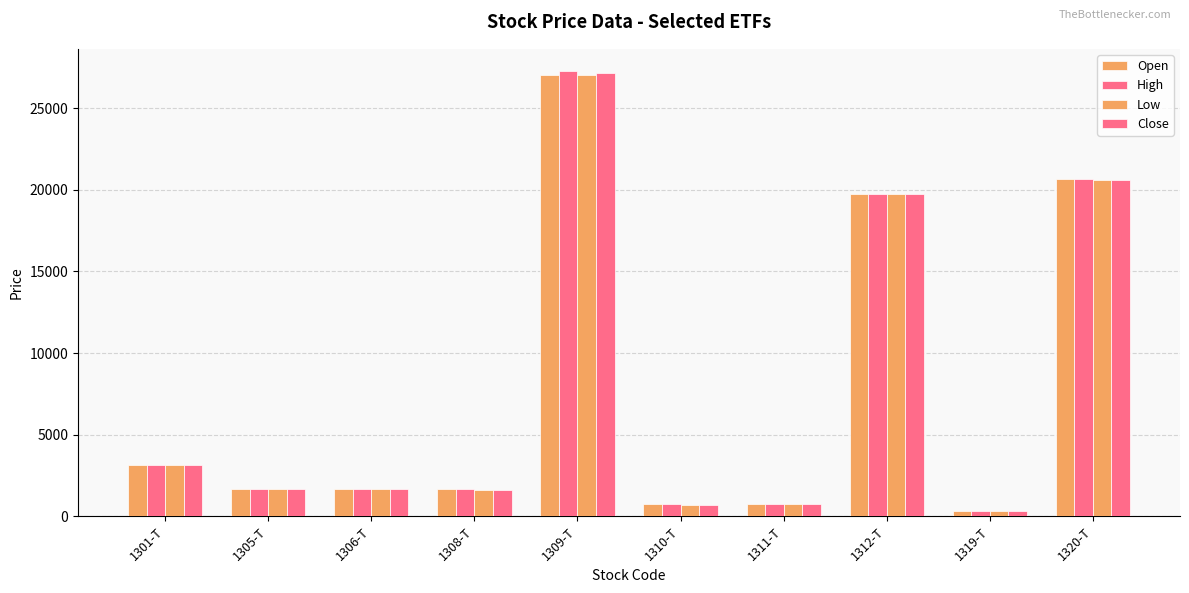

The Close series shows 1113 at 1308-T. True or false?

False